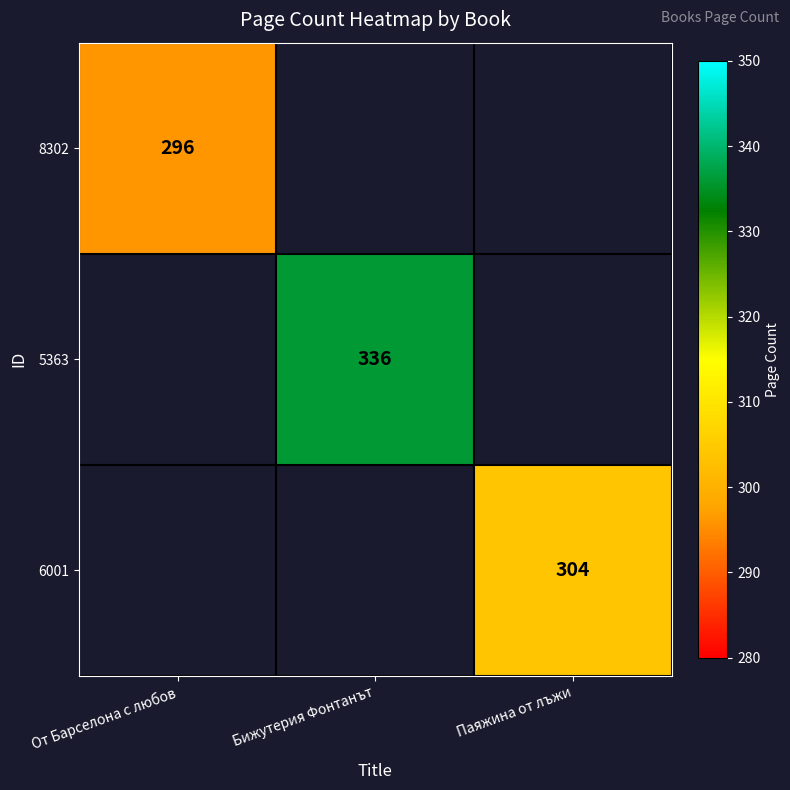

Is it true that 6001 equals 304 at Паяжина от лъжи?

True